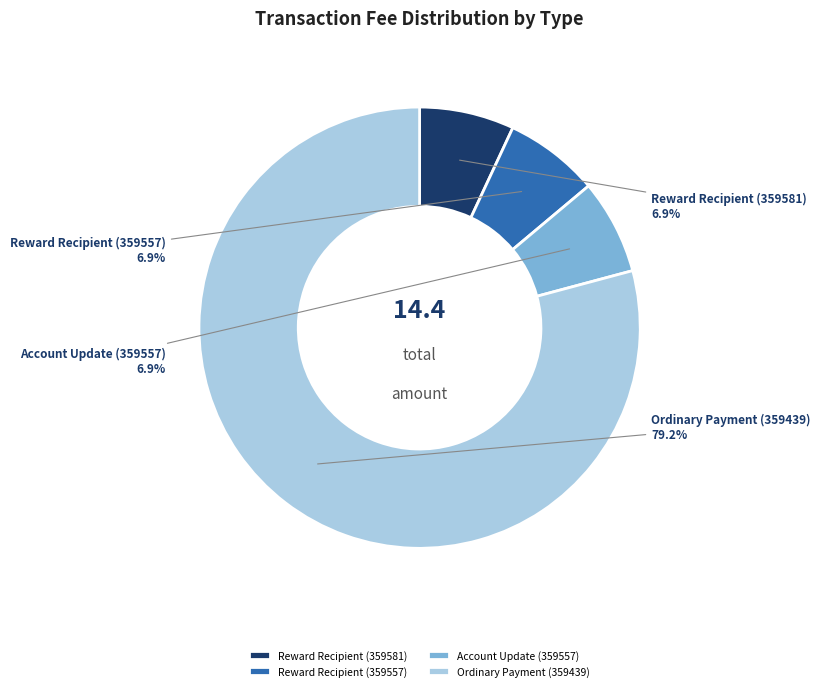

Which has a higher value, Account Update (359557) or Ordinary Payment (359439)?

Ordinary Payment (359439)